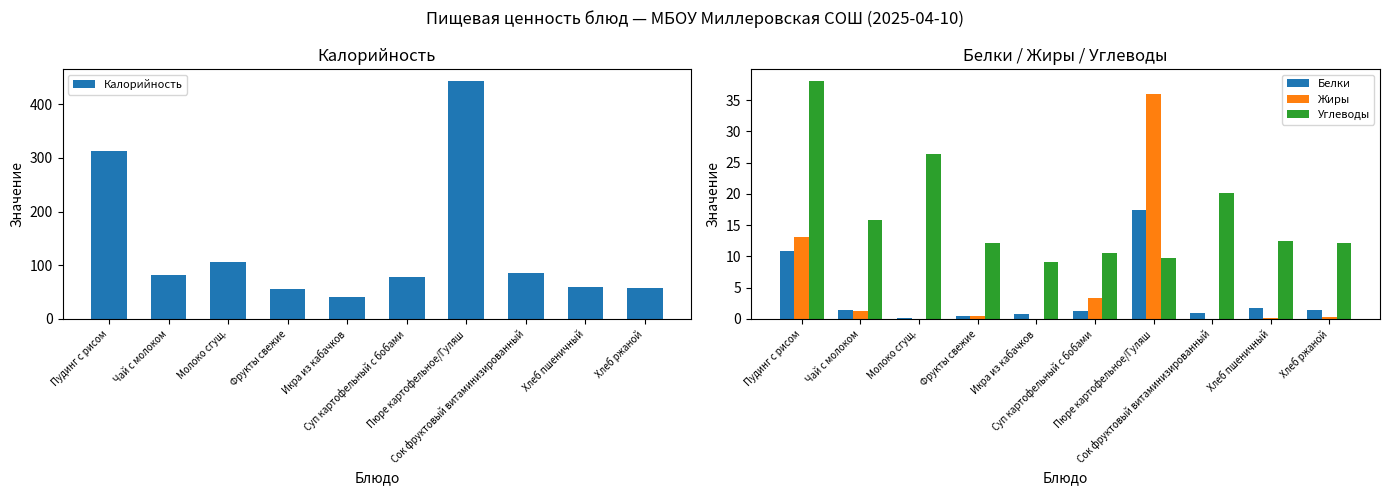

Which category has the lowest value in the Белки series?

Молоко сгущ.